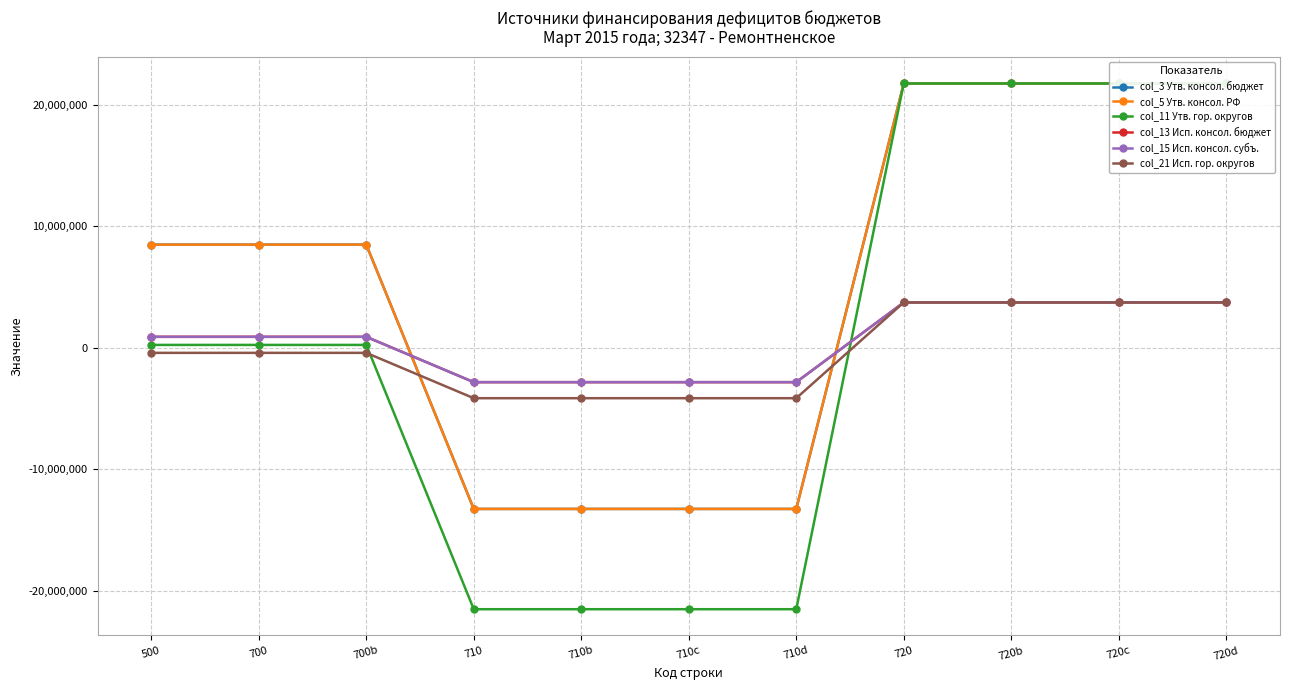

How many col_11 Утв. гор. округов values are between -21507100 and 21743600?

11